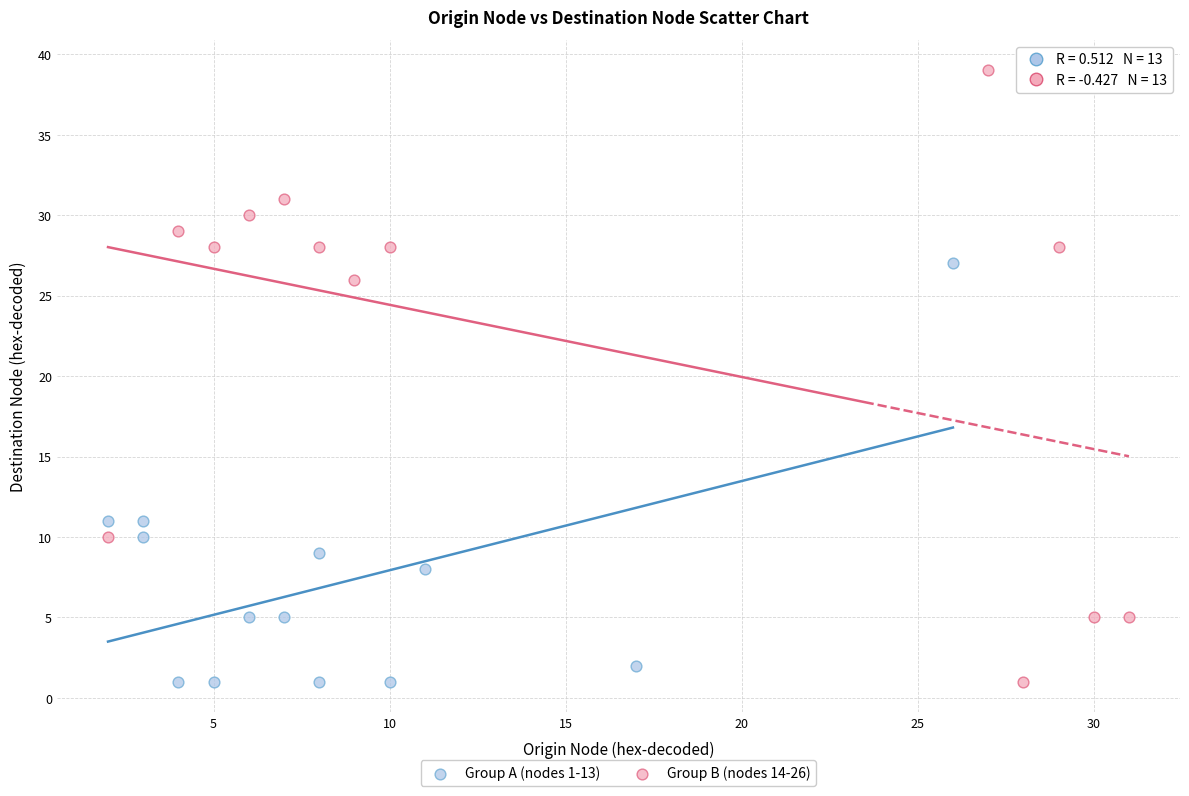

Which series has the widest spread of Y values?

Group B (nodes 14-26)